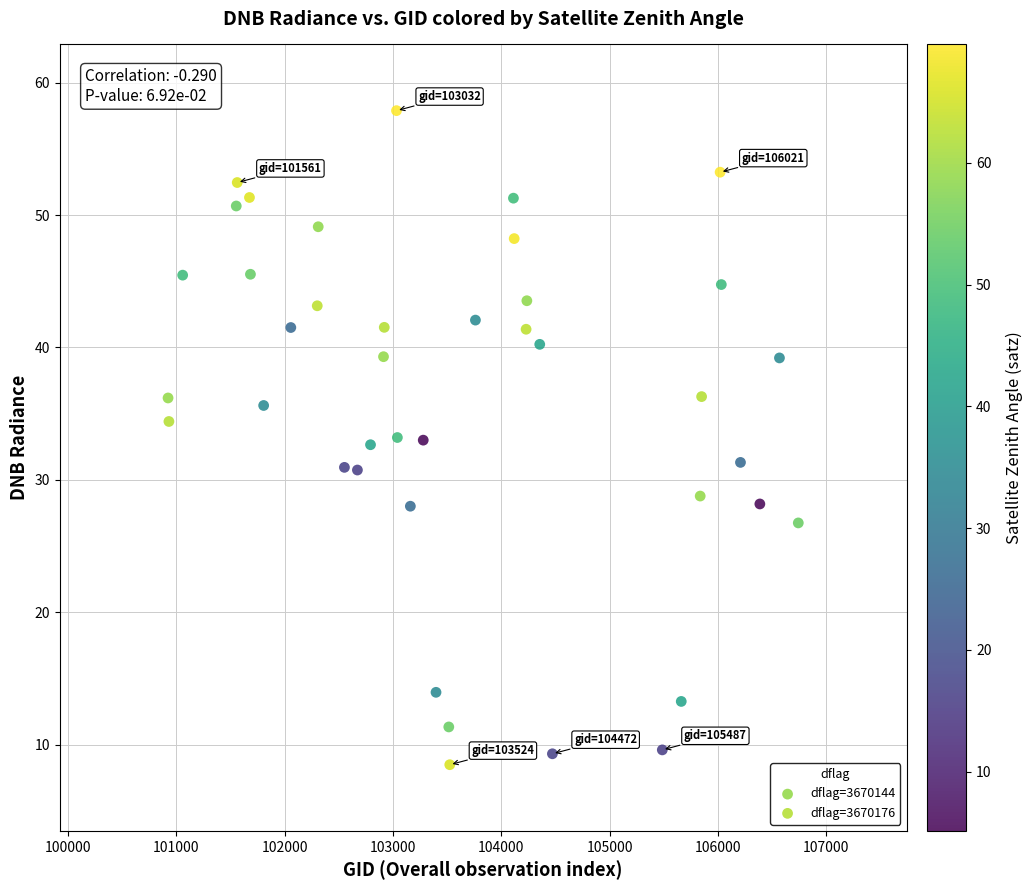

Which series has the largest Y range (max minus min)?

dflag=3670176